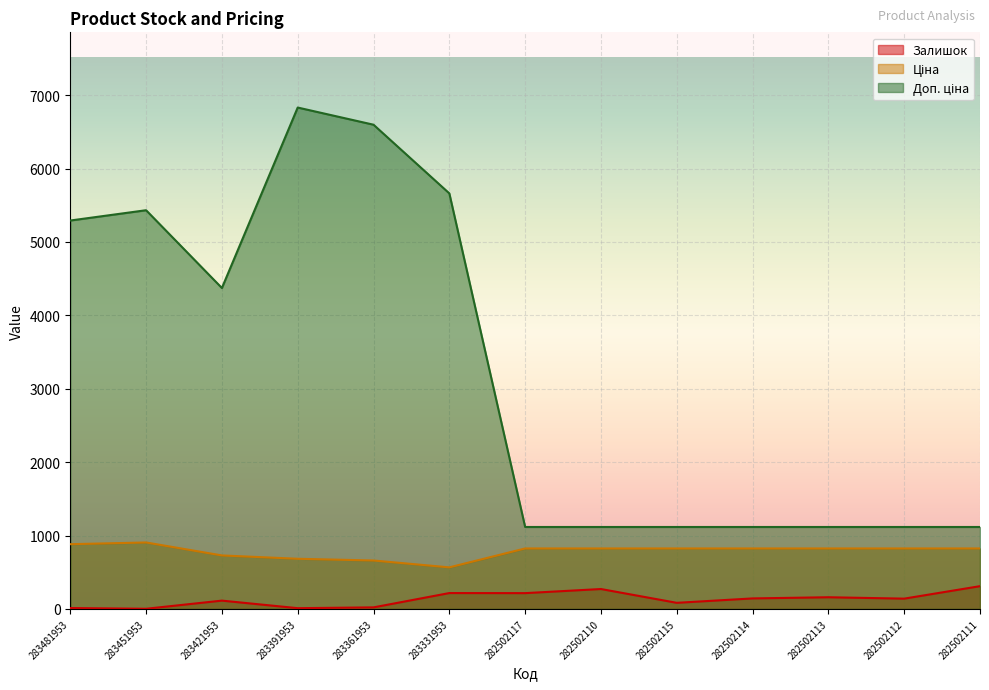

What is the sum of the Залишок values at 282502112 and 283361953?

161.0